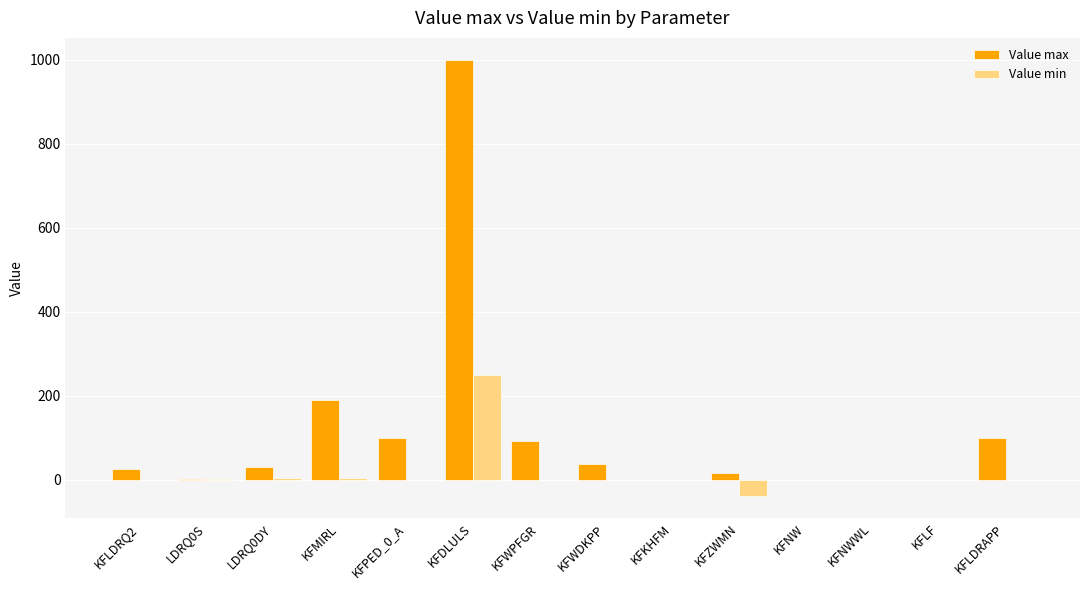

What is the highest value of the Value max series?

1000.0